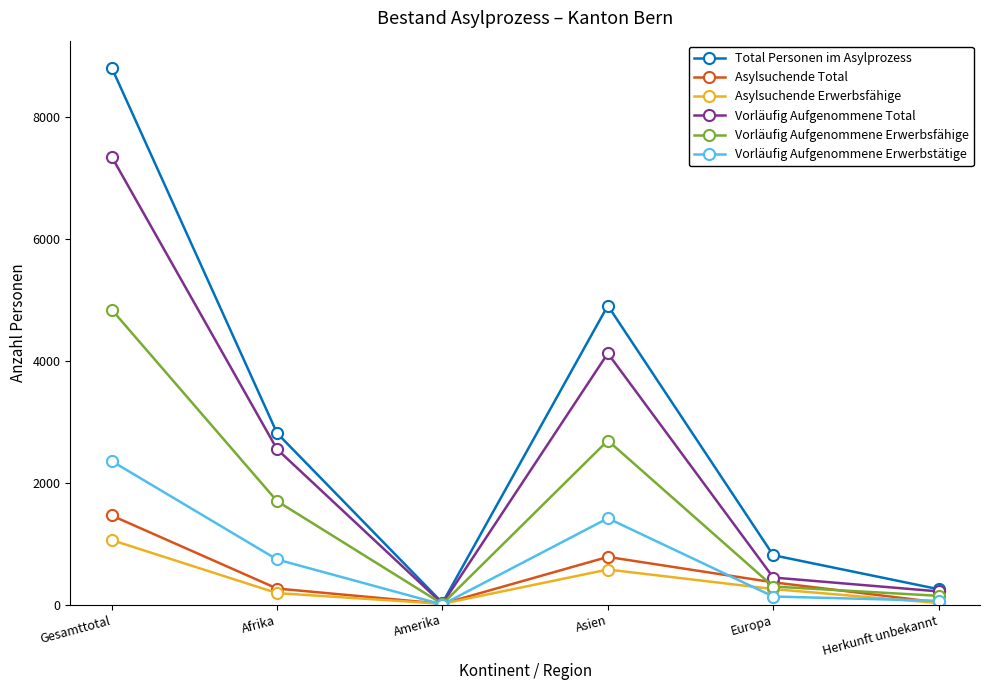

At which label does Total Personen im Asylprozess reach its peak?

Gesamttotal